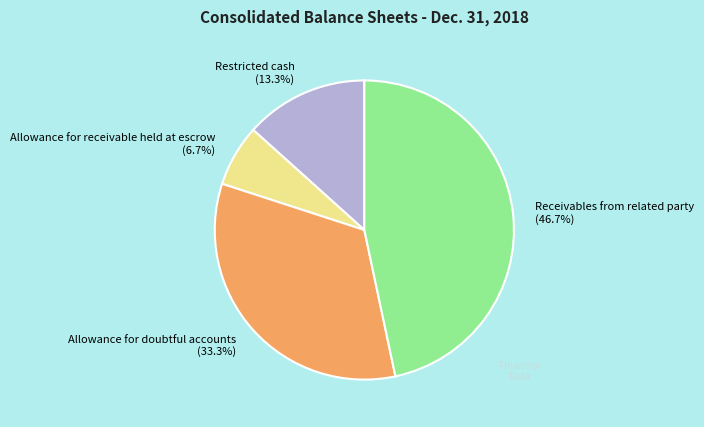

What is the ratio of the value at Allowance for receivable held at escrow (6.7%) to the value at Restricted cash (13.3%)?

0.5